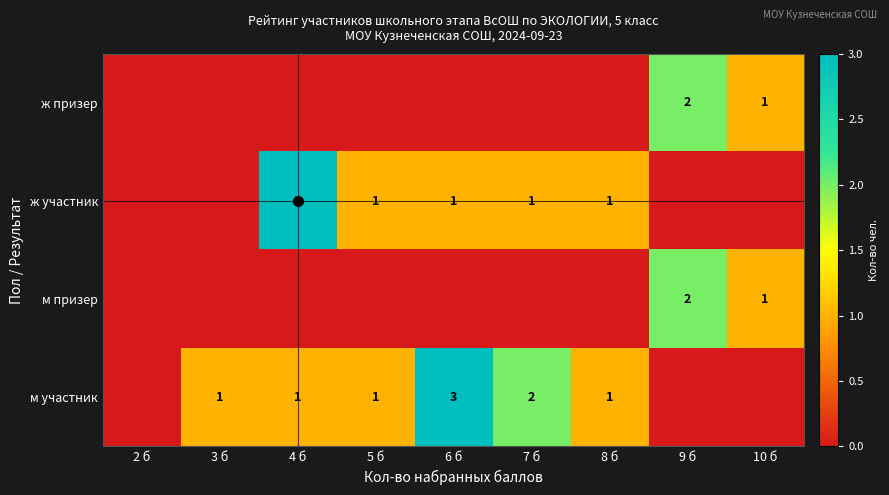

What is the greatest value displayed?

3